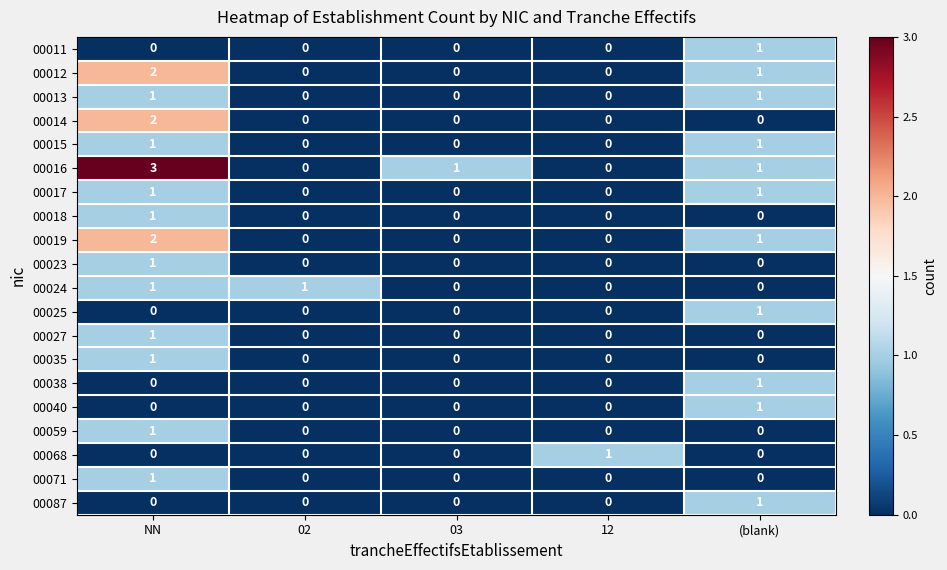

Count the 00012 values in the range 0 to 1.

4